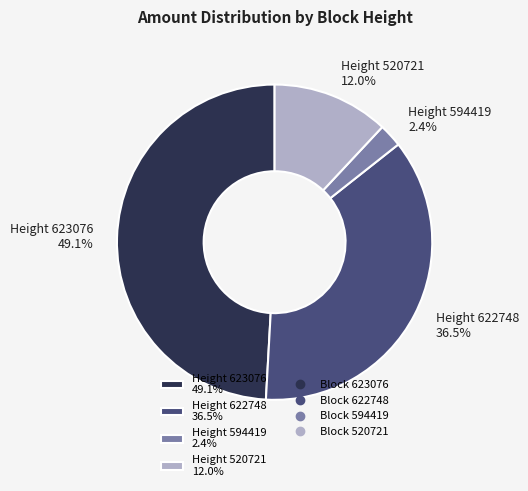

What is the largest slice in the pie chart?

Height 623076 49.1%